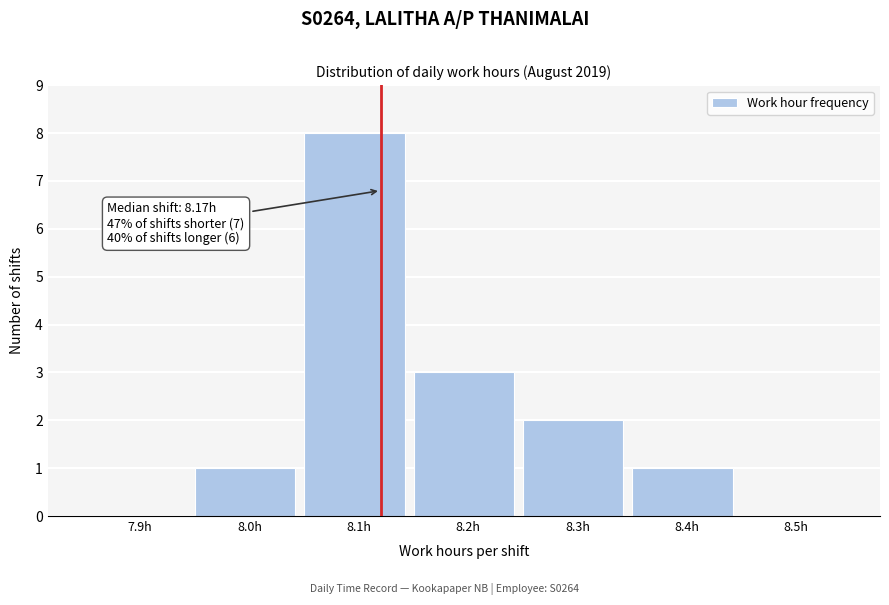

Reading right to left, transcribe all the data shown in this chart.

8.5h=0	8.4h=1	8.3h=2	8.2h=3	8.1h=8	8.0h=1	7.9h=0